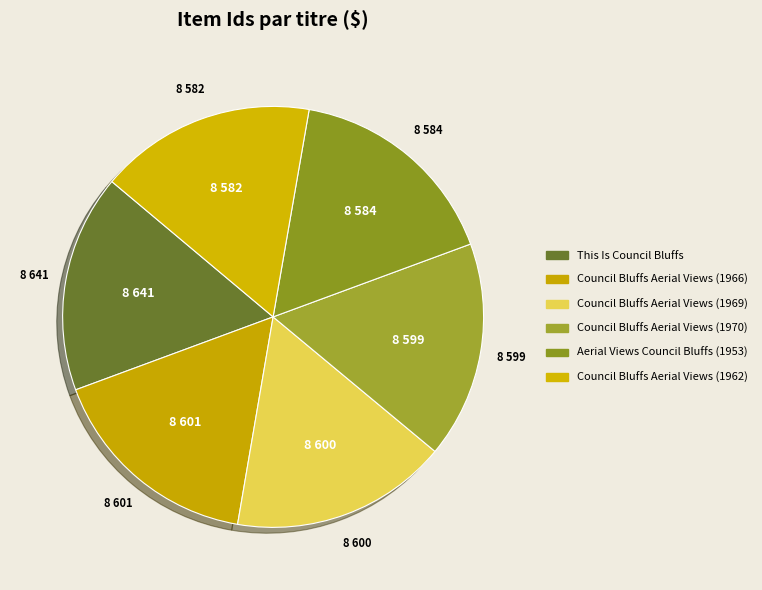

Count the number of slices in the pie.

6